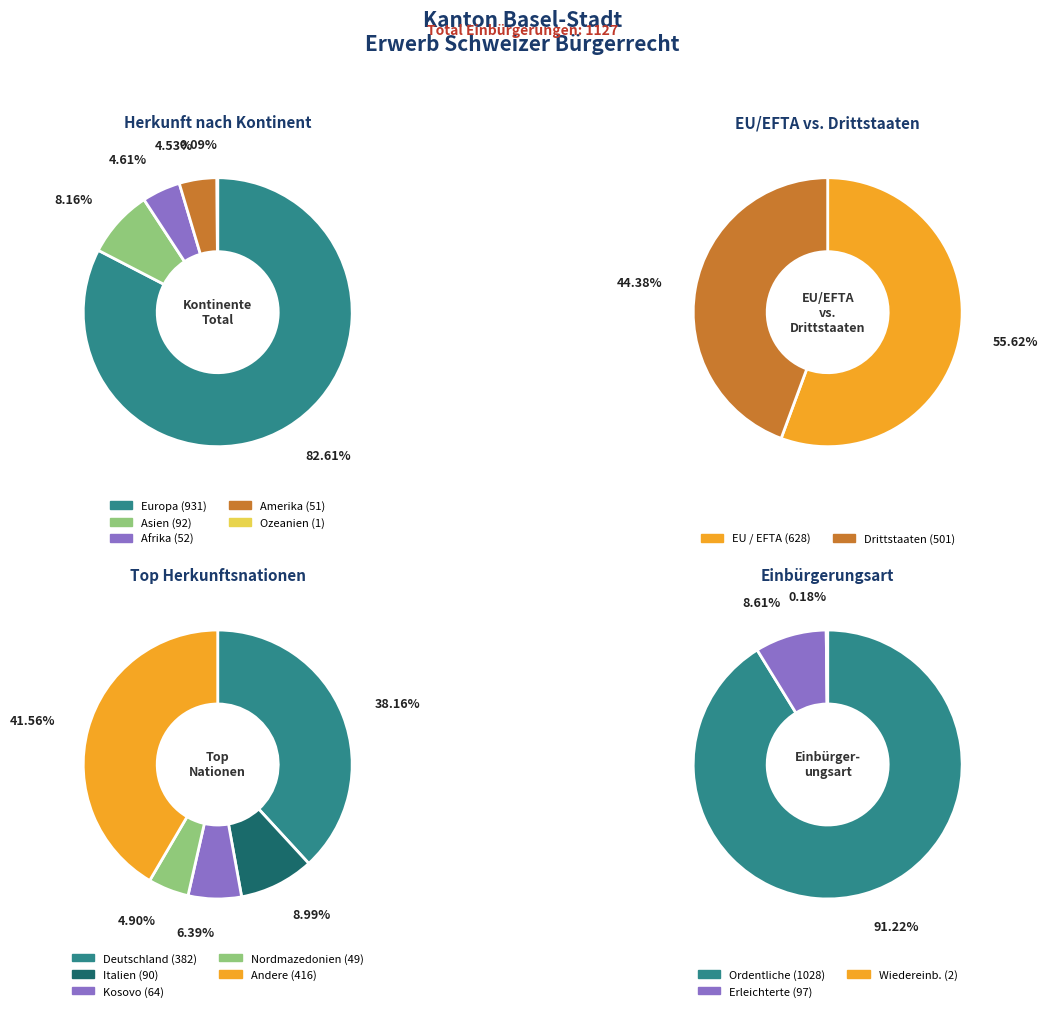

What is the ratio of the value at Afrika to the value at Drittstaaten?

0.1